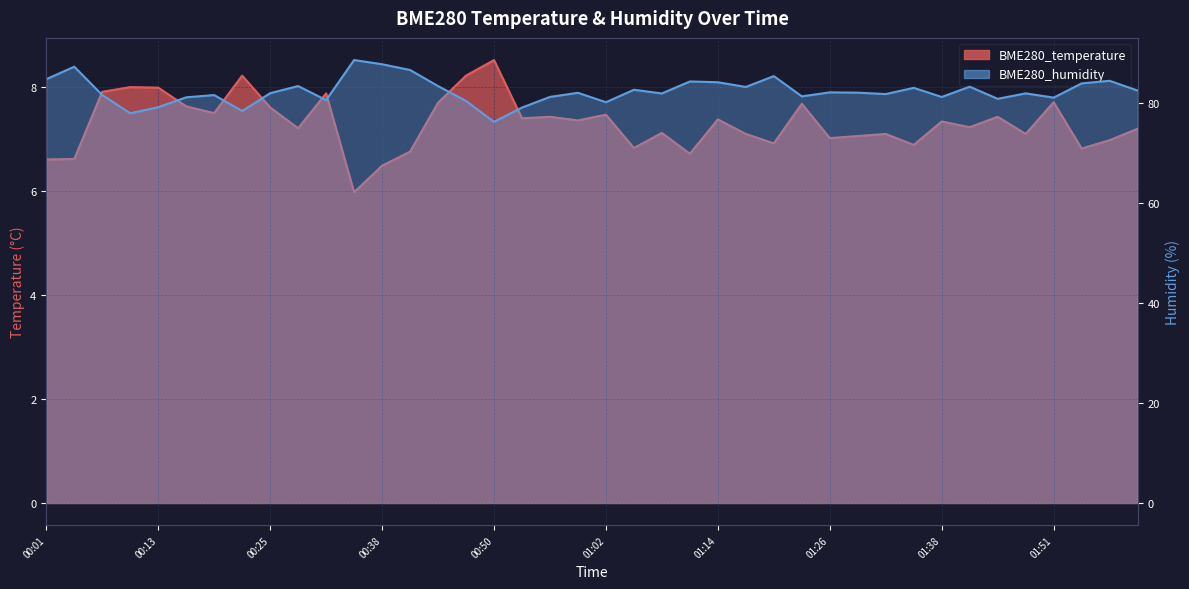

True or false: BME280_humidity has more than 1 points higher than both neighbors.

True